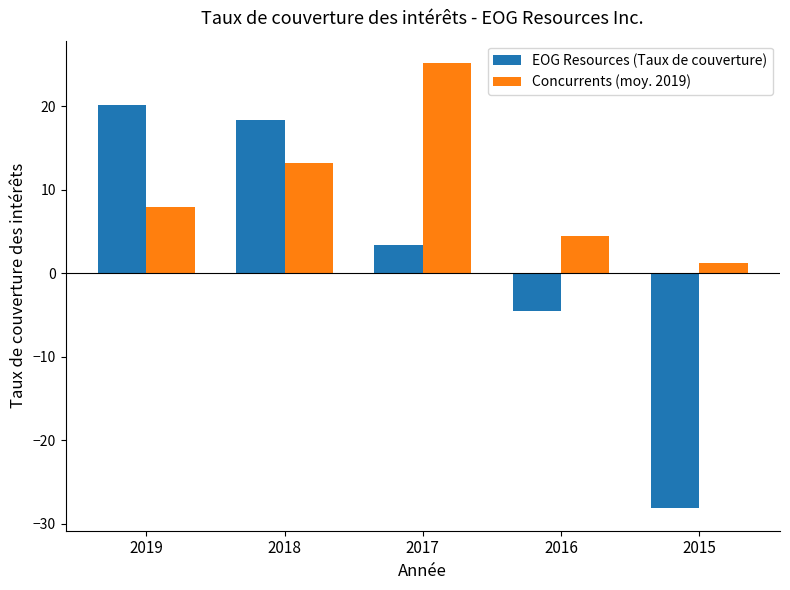

How many values in the EOG Resources (Taux de couverture) series exceed 3?

3